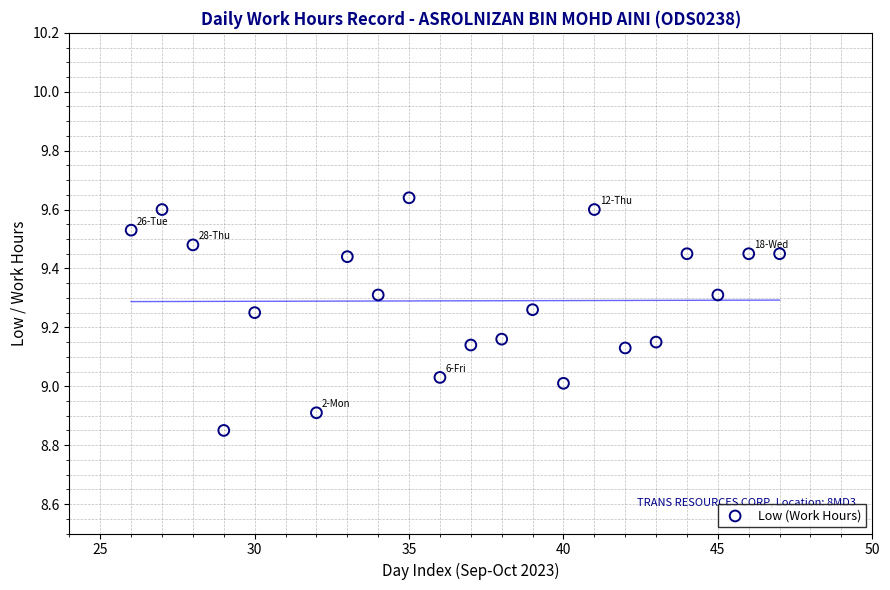

What is the range of Y values (max minus min)?

0.8